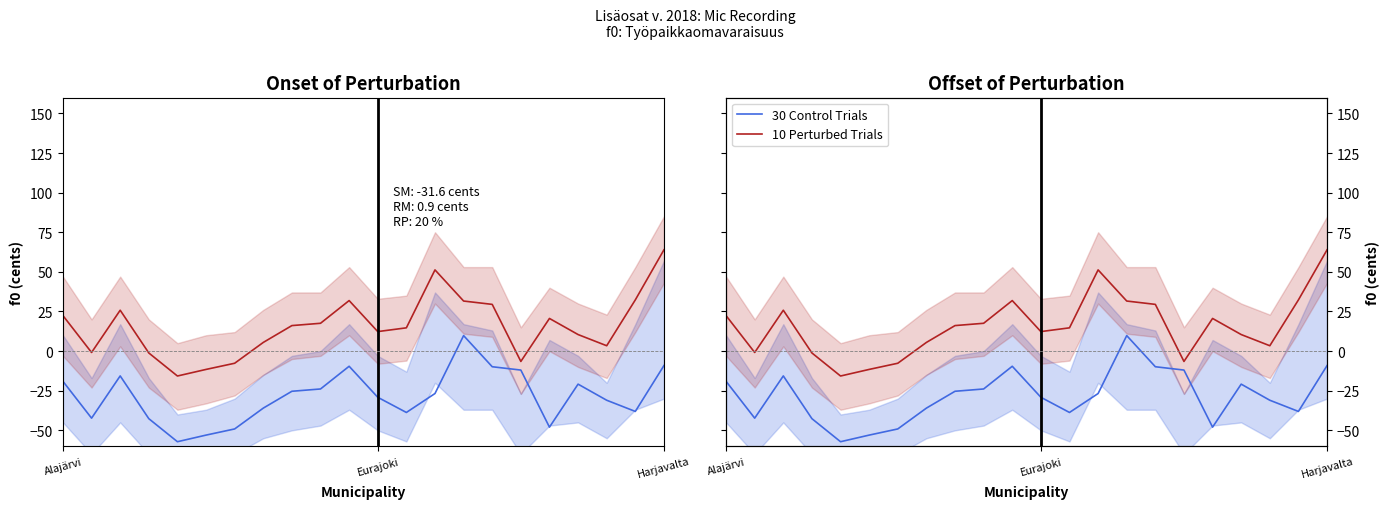

What is the label of the 19th point from the right?

3